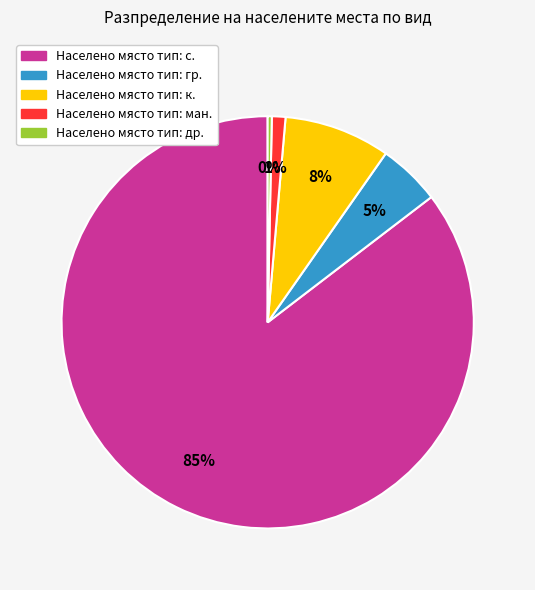

Does any single category account for the majority?

Yes